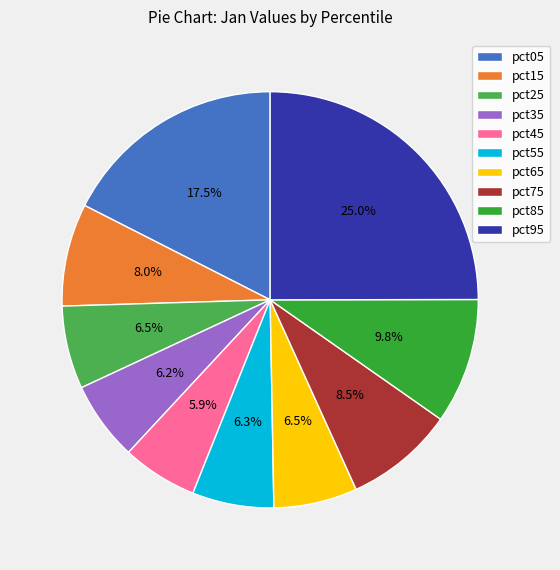

How many slices are in this pie chart?

10